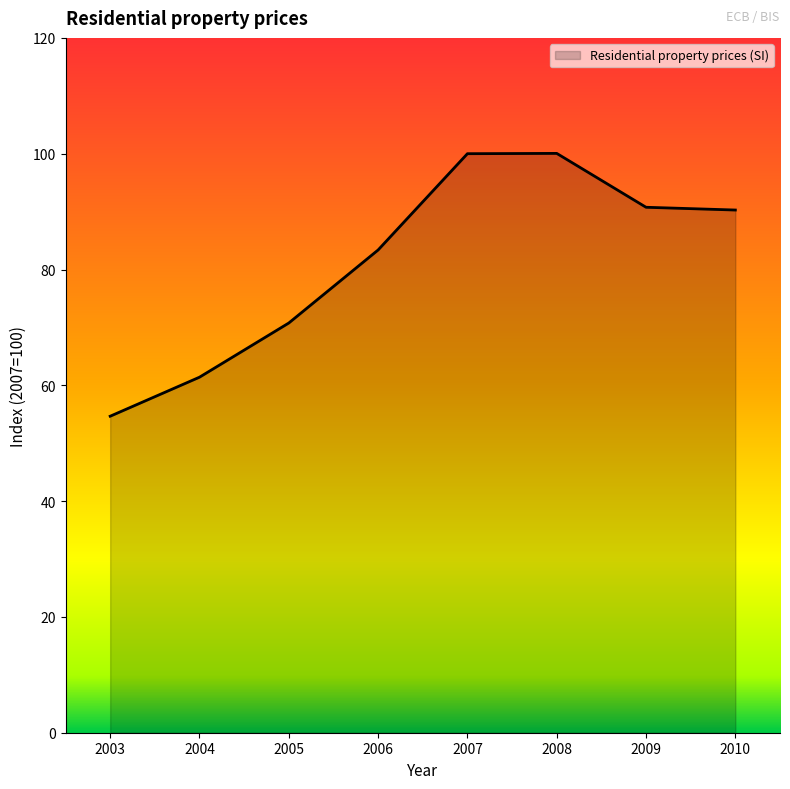

True or false: there are more than 1 points higher than both neighbors.

False